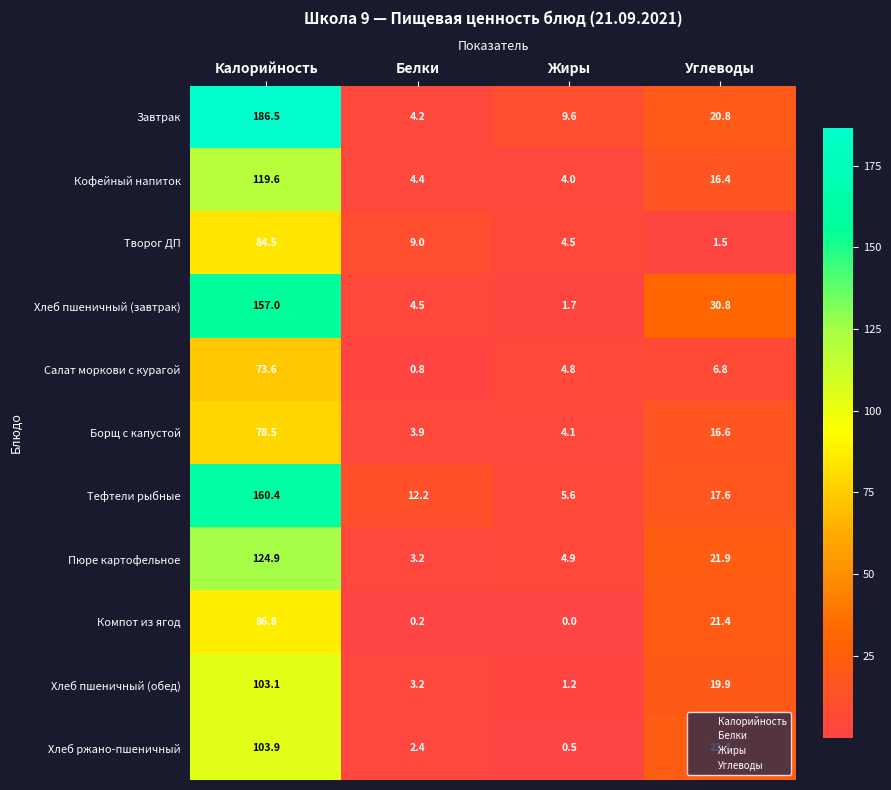

What is the difference between the second highest and second lowest values in the Хлеб ржано-пшеничный series?

20.0